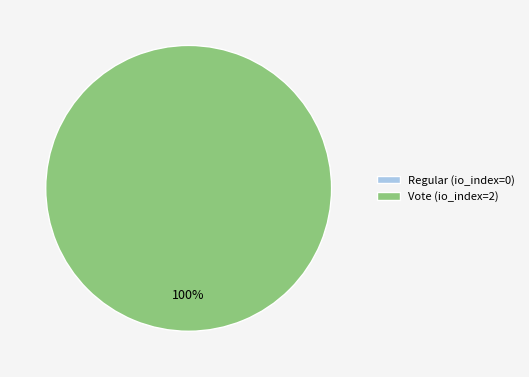

Count the number of slices in the pie.

2